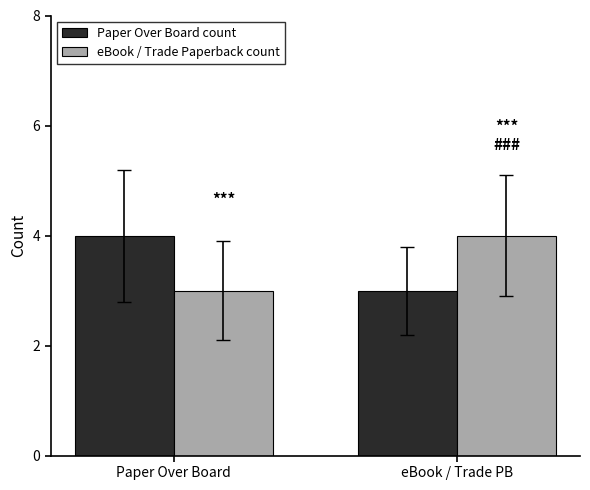

What is the sum of the Paper Over Board count values at Paper Over Board and eBook / Trade PB?

7